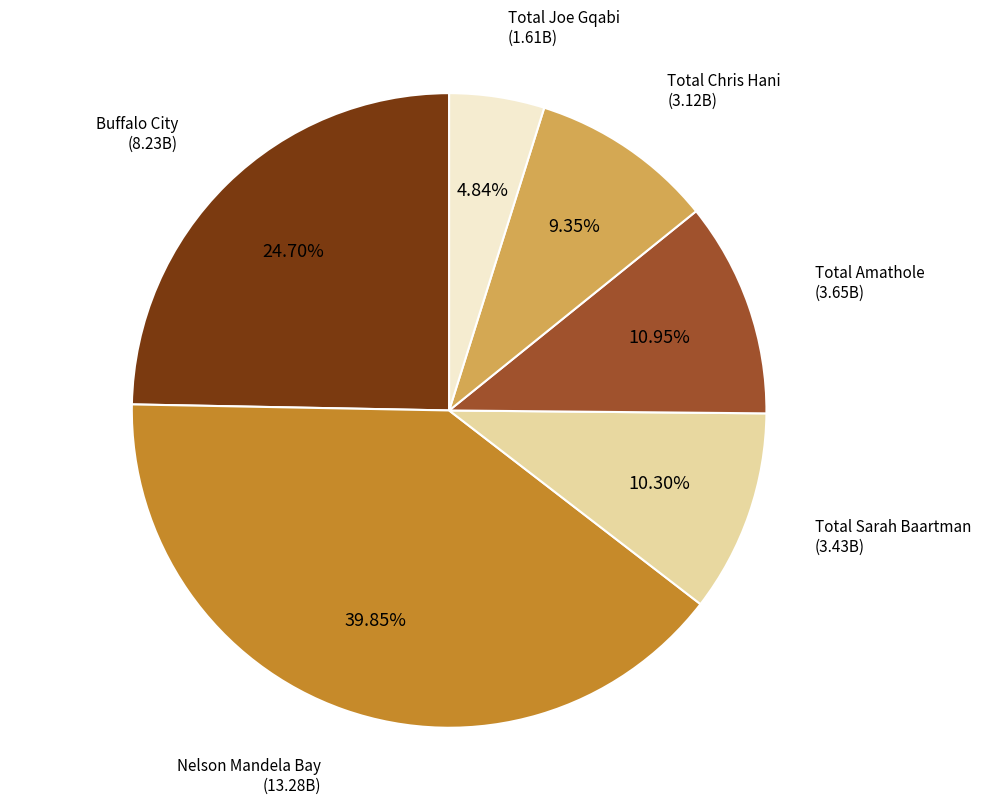

Rank the categories by value from highest to lowest.

Nelson Mandela Bay, Buffalo City, Total Amathole, Total Sarah Baartman, Total Chris Hani, Total Joe Gqabi